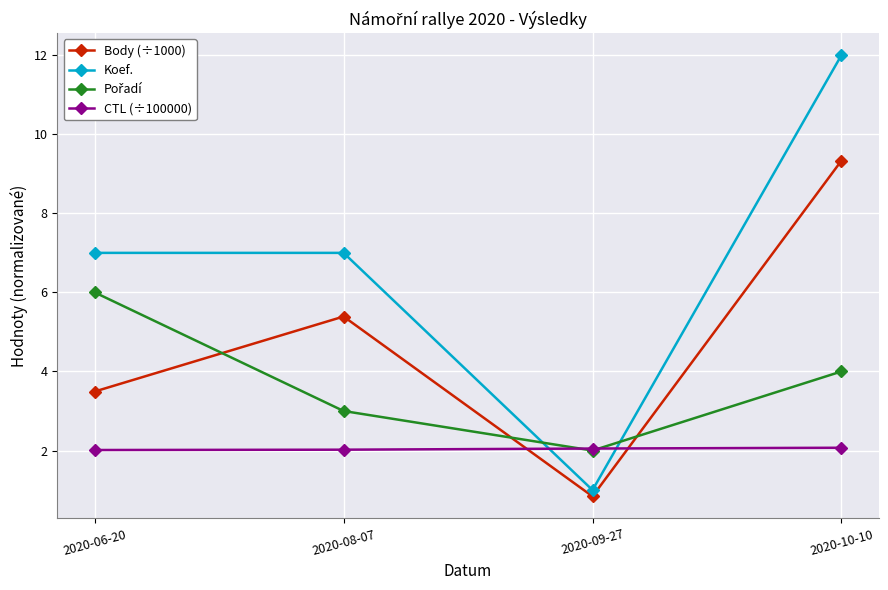

True or false: Body (÷1000) has a value of 7.9 at 2020-08-07.

False